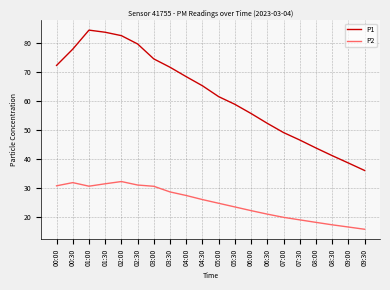

What is the spread (max minus min) of values at 03:30?

42.8